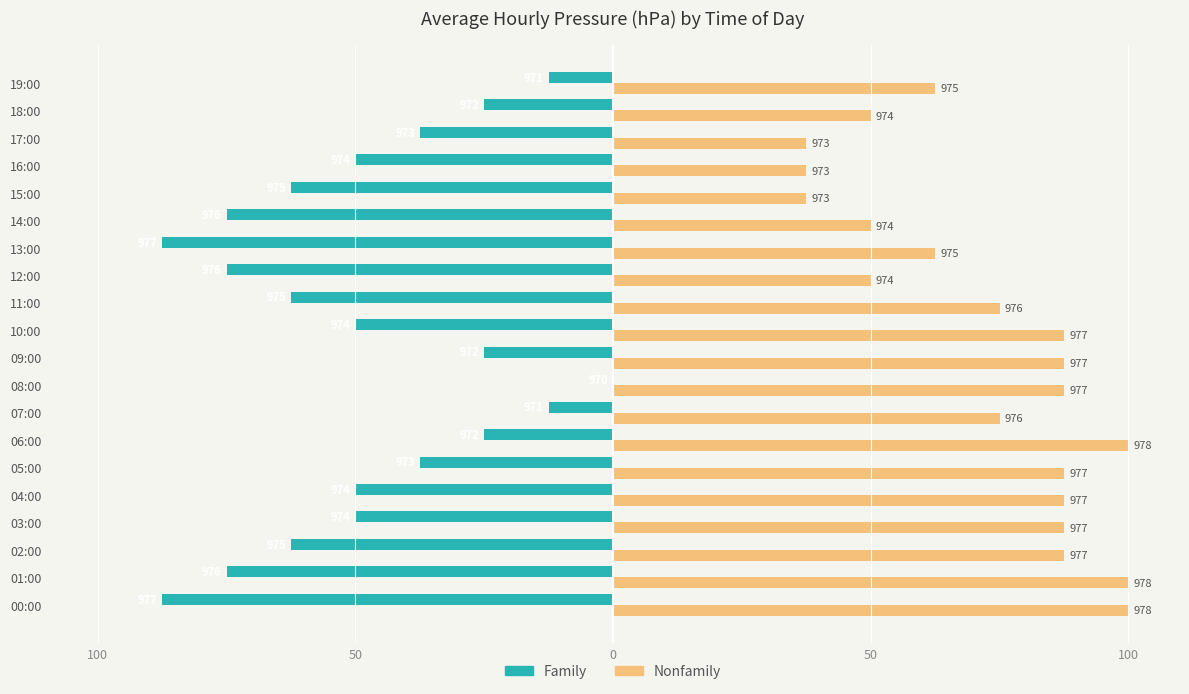

Which series has the largest total across all categories?

Nonfamily